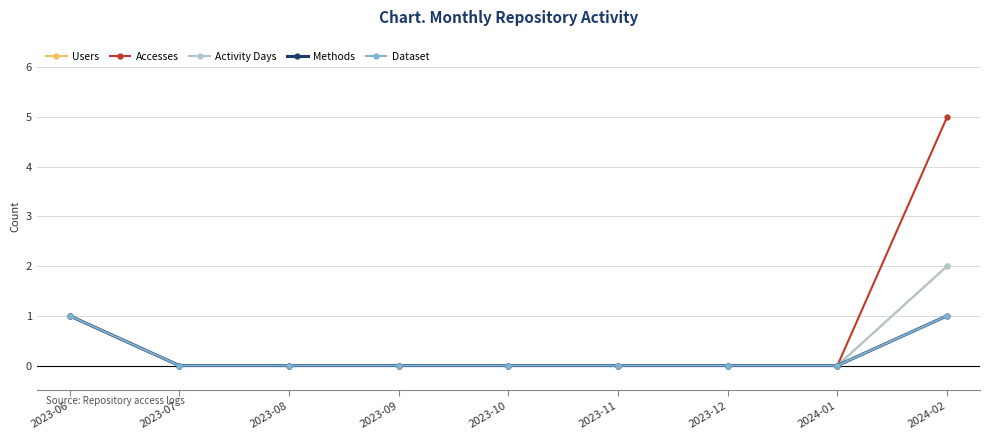

The value of Dataset at 2023-08 is 0. True or false?

True